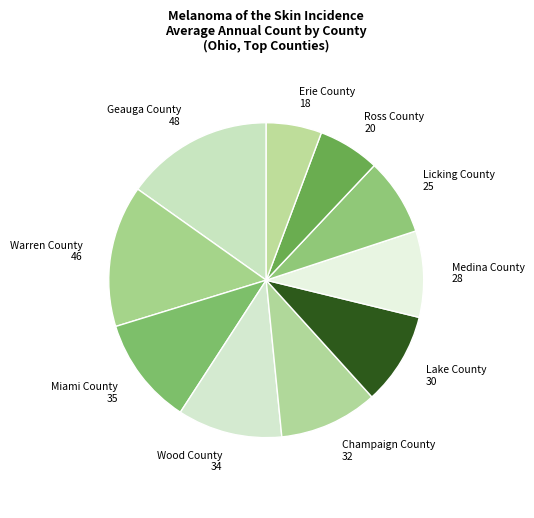

Is Lake County the majority of the pie?

No